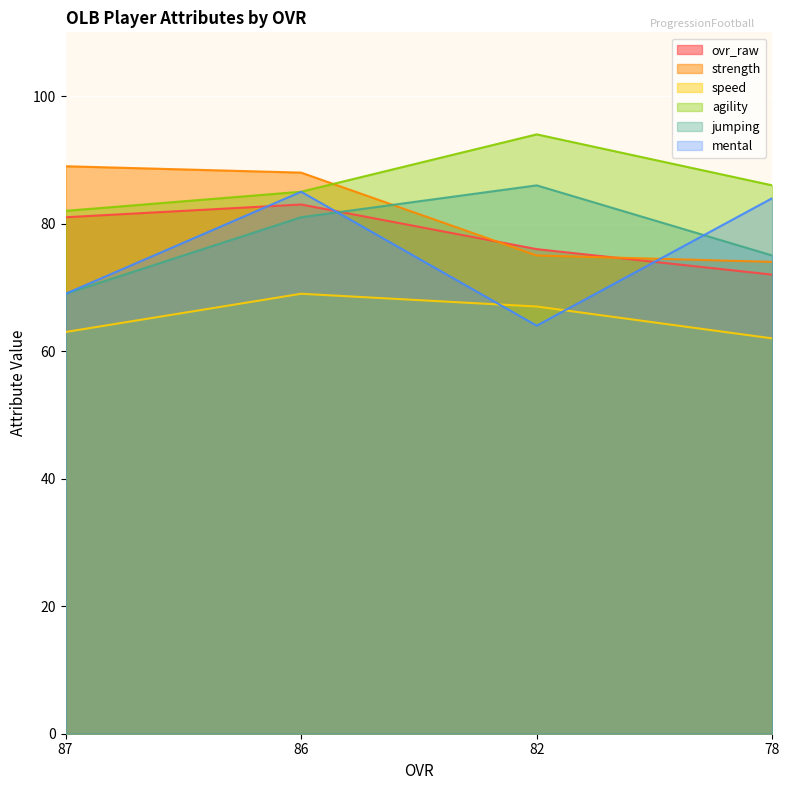

After their last crossing, which series has the higher values: mental or jumping?

mental